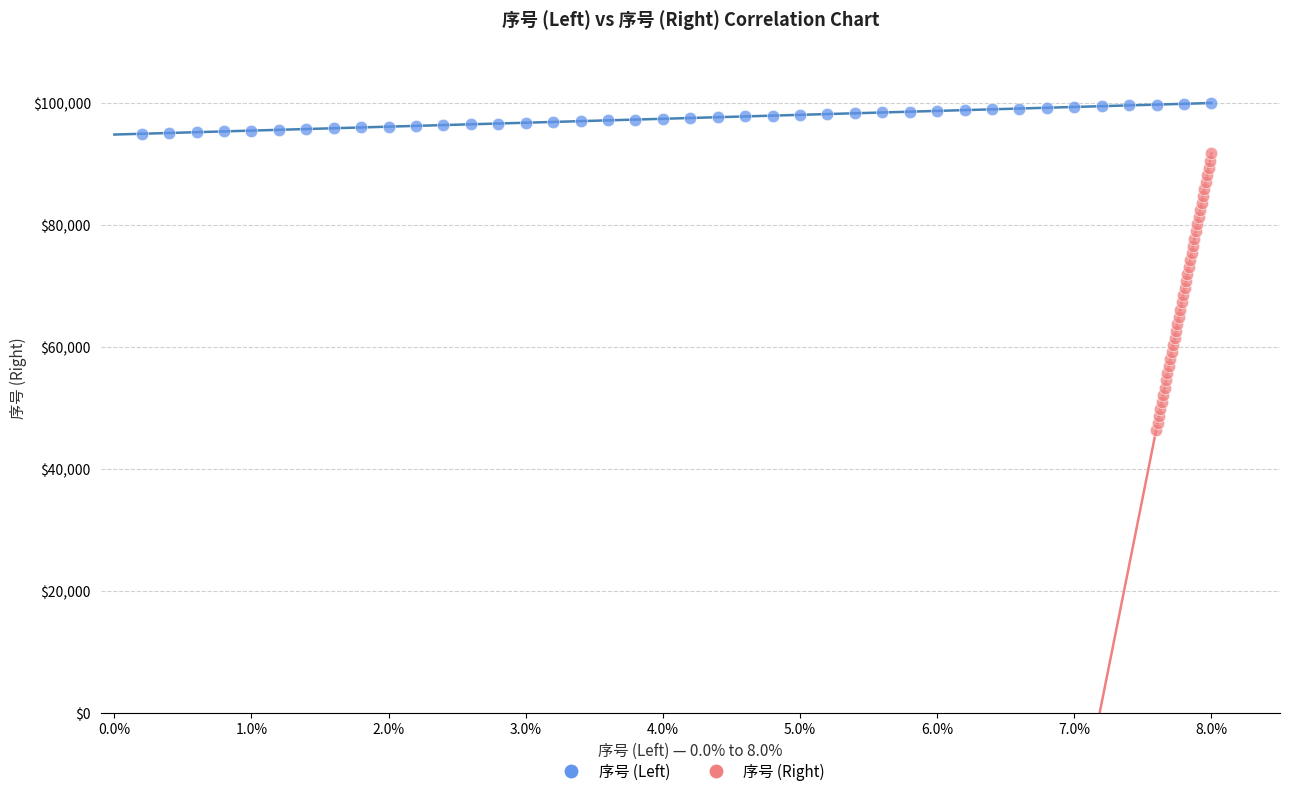

Which series contains the highest Y value?

序号 (Left)